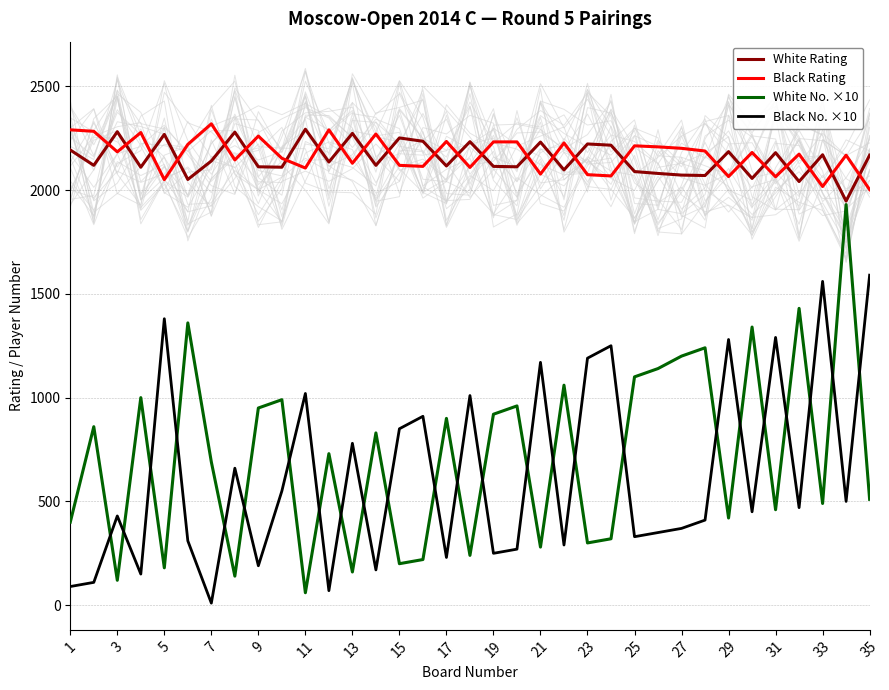

Which series ends up on top after the final intersection of White Rating and Black Rating?

White Rating